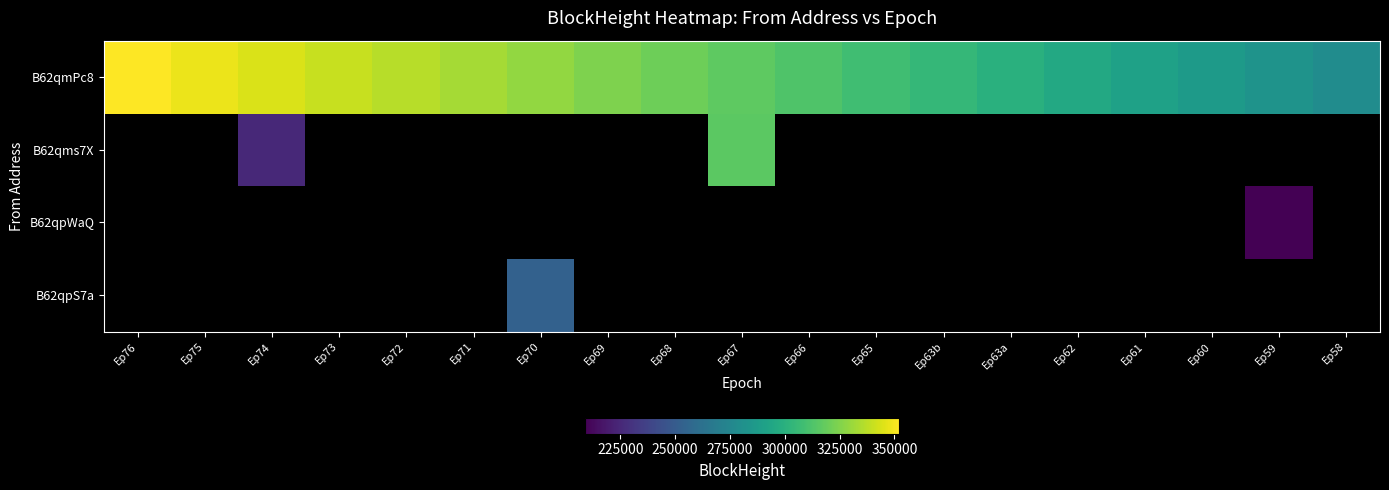

What is the minimum value for B62qmPc8?

278468.0